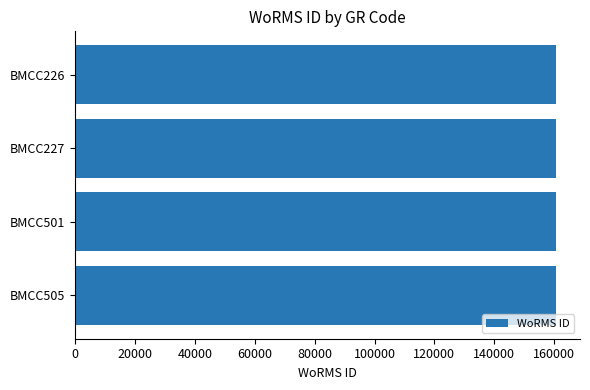

The value at BMCC226 is 64604. True or false?

False